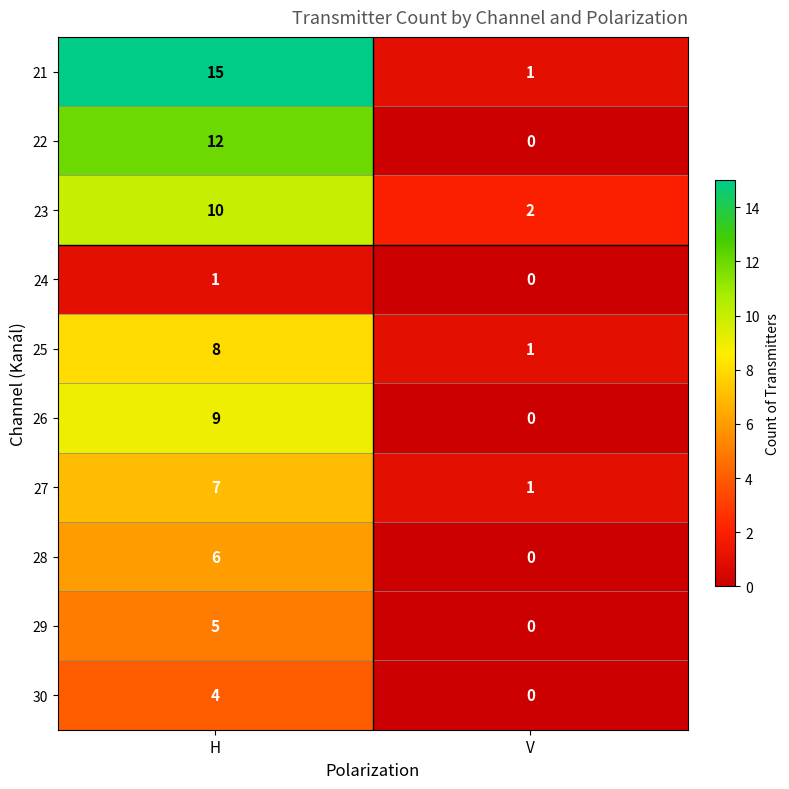

What is the sum of all 25 values?

9